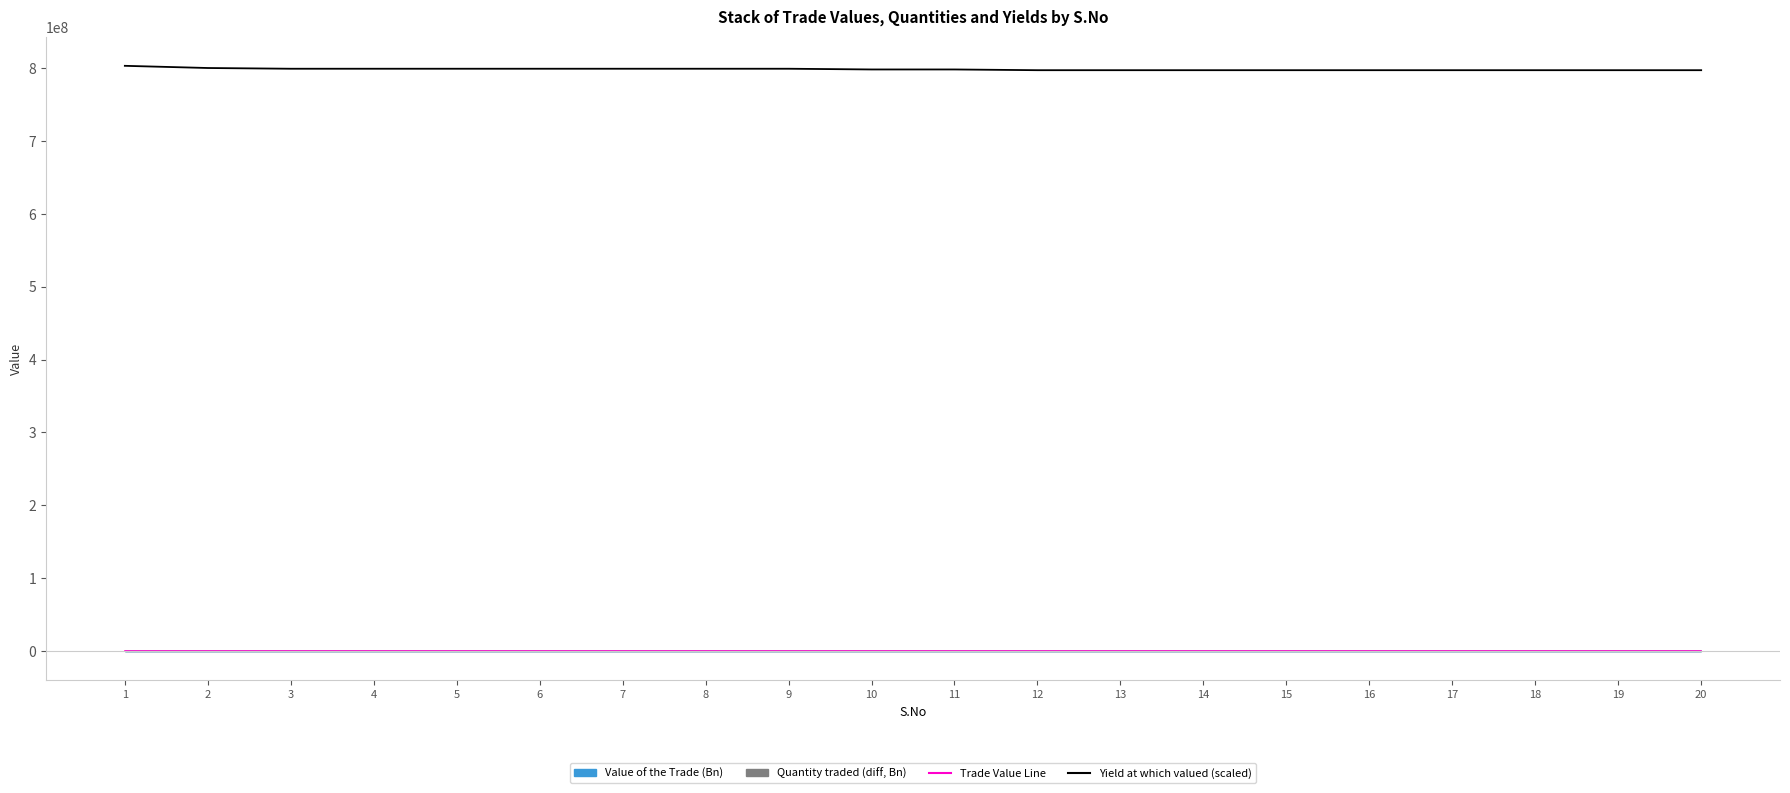

At which category is the sum across all series the highest?

1